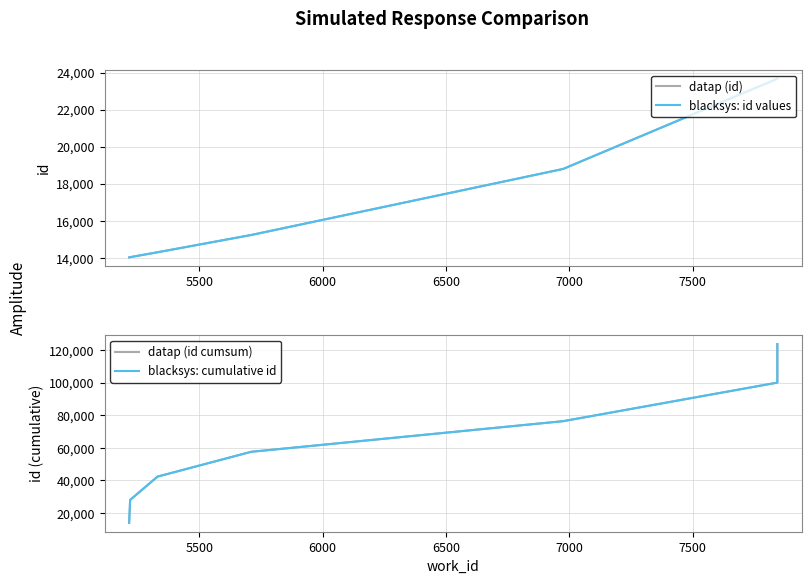

Does the chart display data point markers on the line(s)?

No